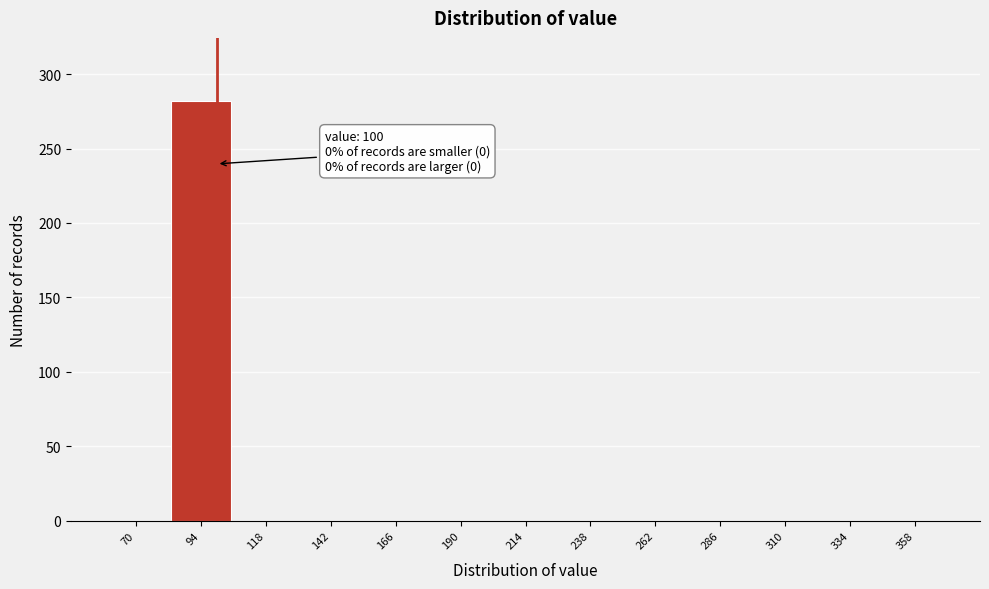

Which range on the x-axis has the tallest bar?

80 to 105